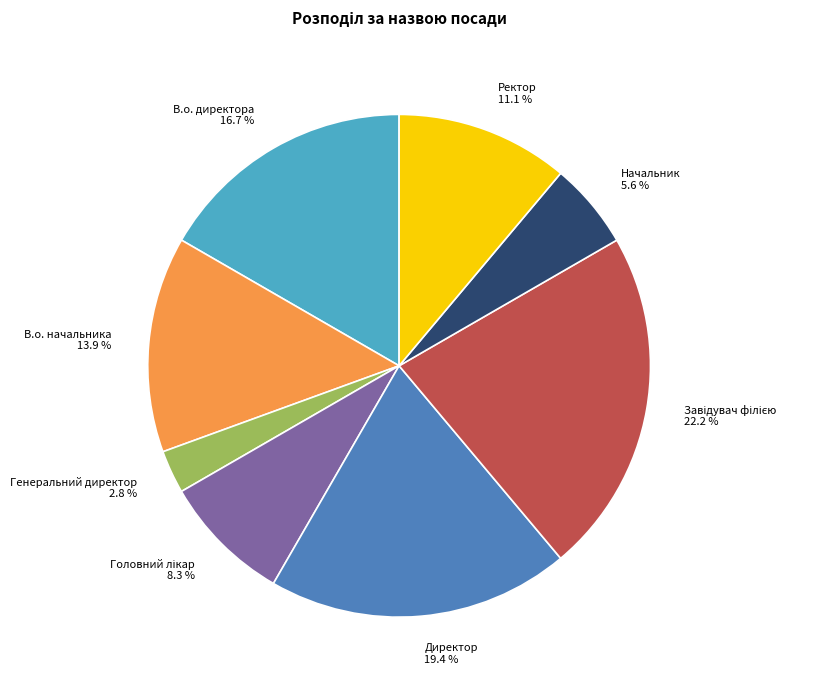

Which category has the smallest portion of the pie?

Генеральний директор